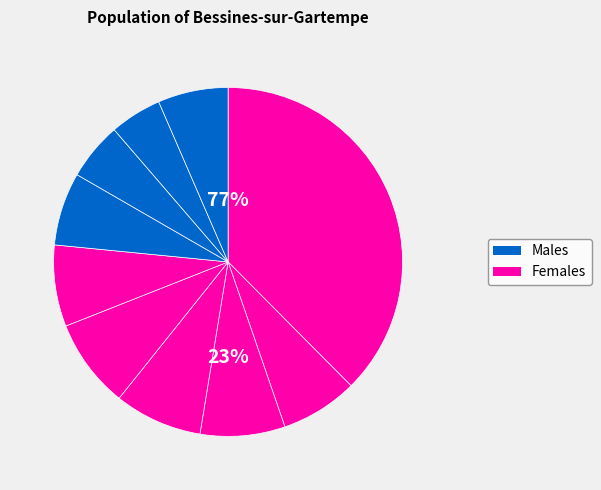

The pct35 slice represents 1% of the pie. True or false?

False